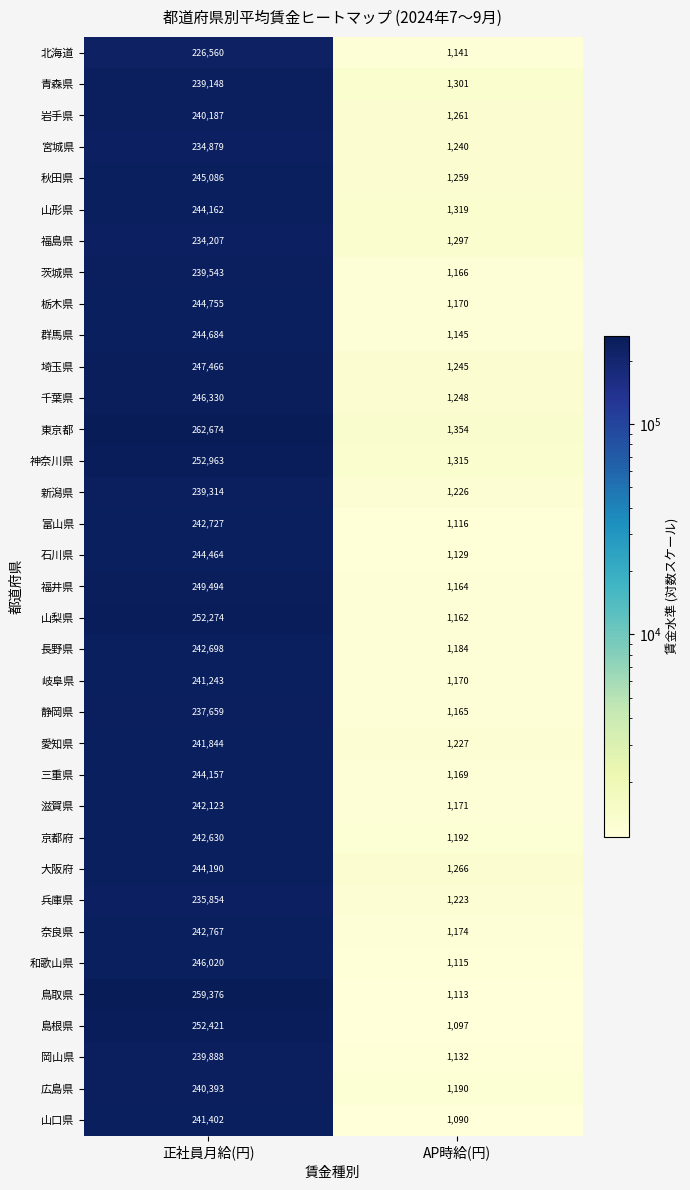

True or false: 静岡県 has a value of 1165 at AP時給(円).

True